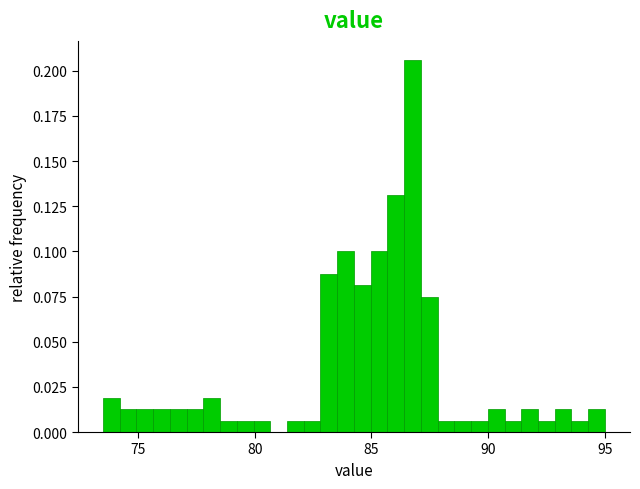

Read against the x-axis, roughly where is the centre of the tallest bar?

87.0